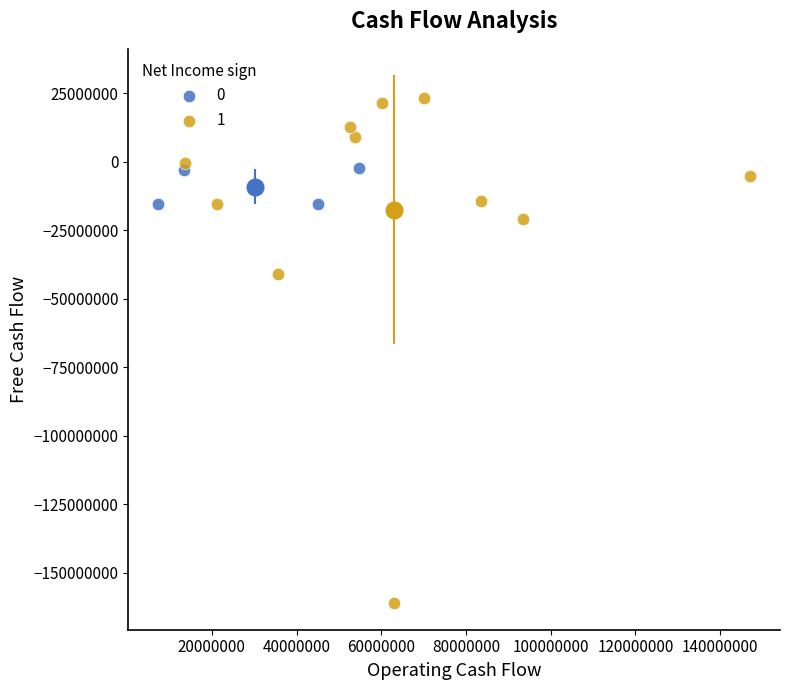

Which series contains the highest Y value?

1